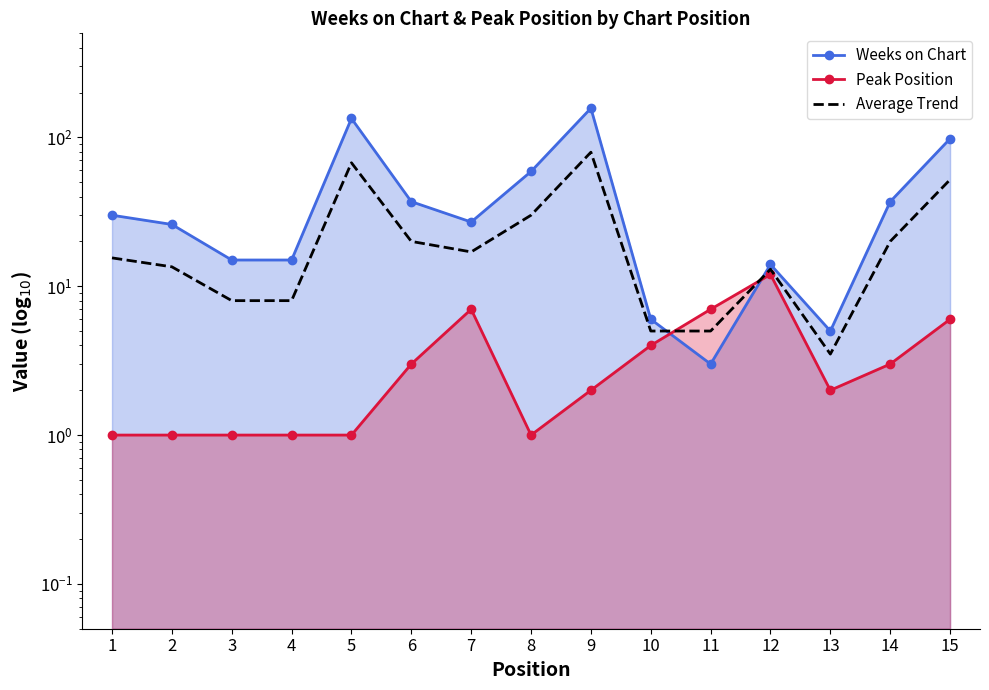

Which series has the largest total across all categories?

Weeks on Chart